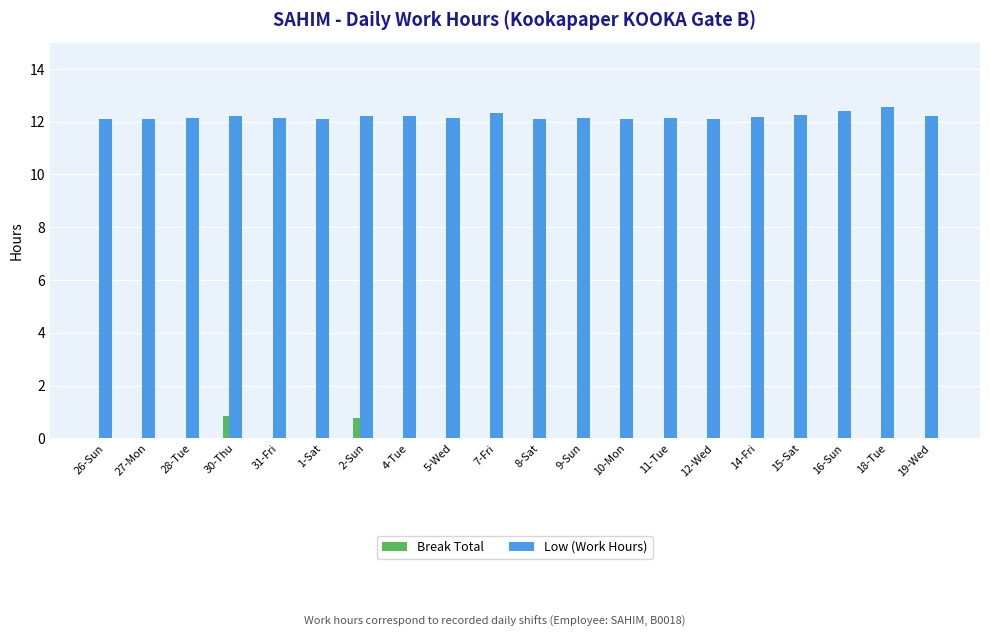

Is the value of Low (Work Hours) at 27-Mon greater than the value of Break Total at 1-Sat?

Yes